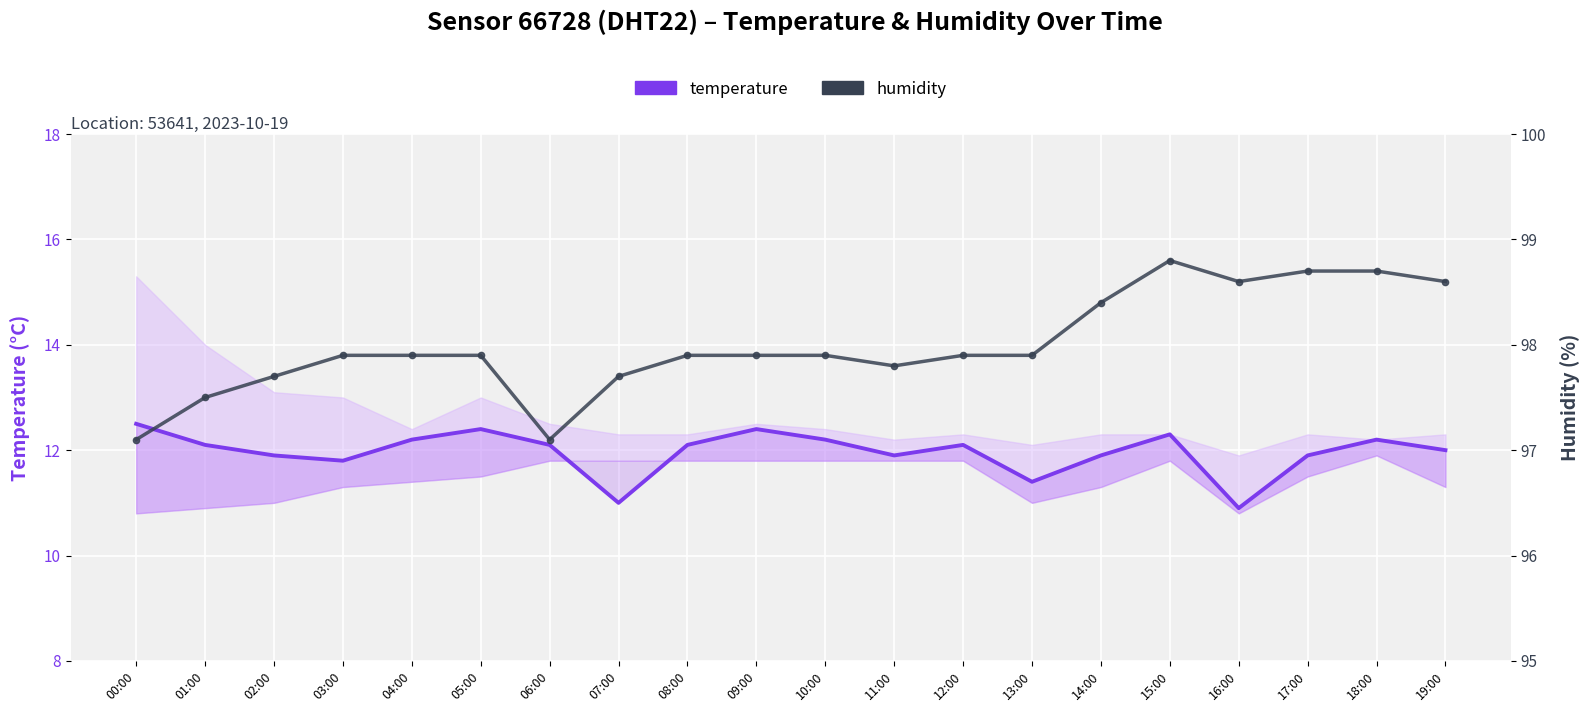

What is the sum of the temperature values at 09:00 and 12:00?

24.5